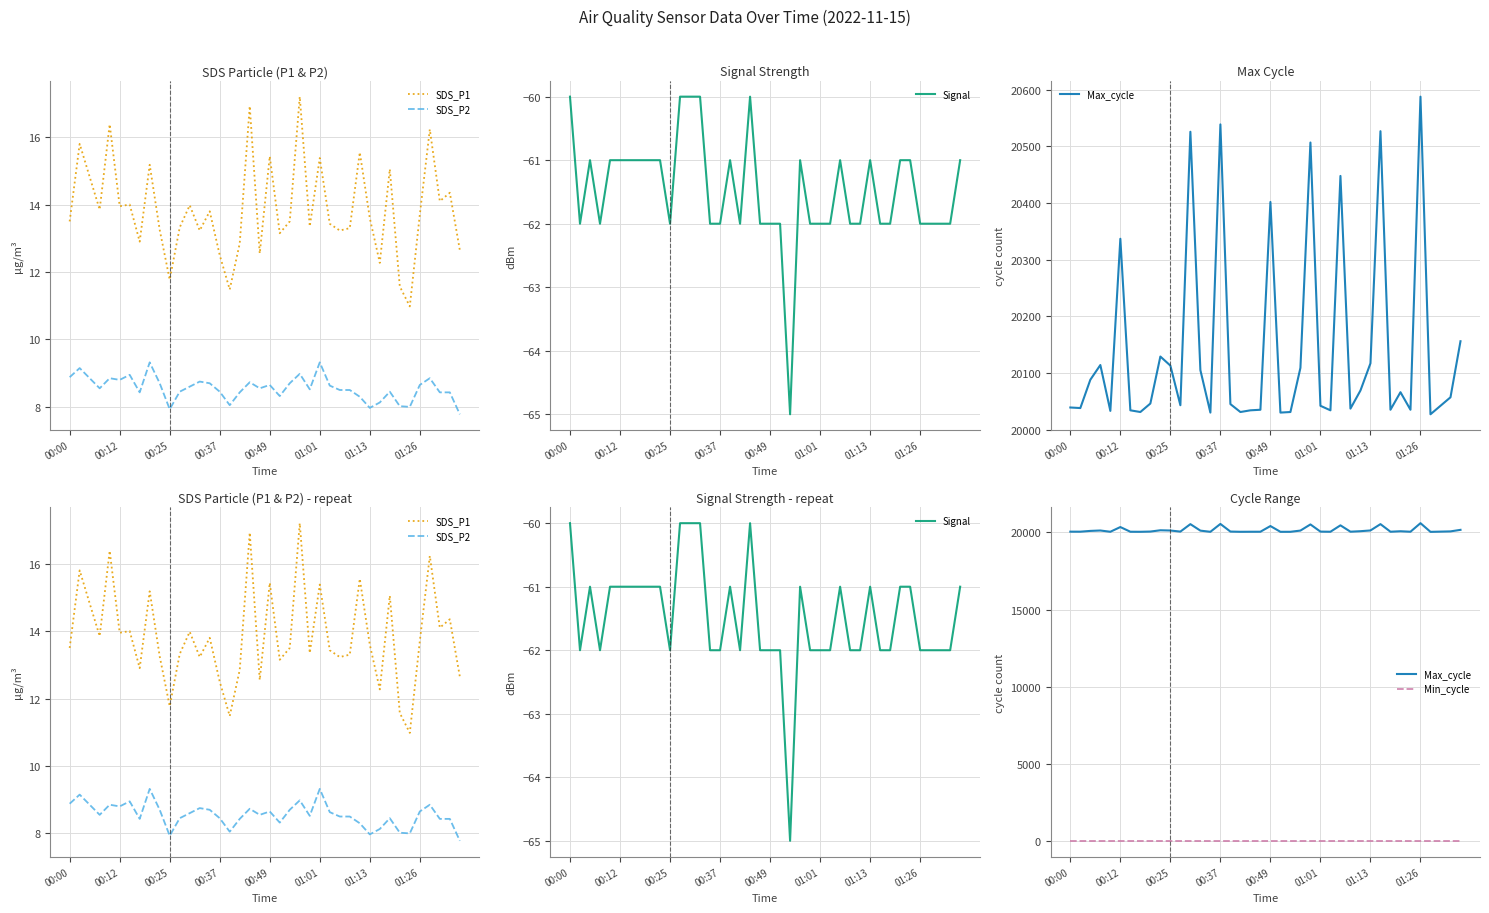

True or false: Min_cycle and SDS_P2 intersect in this chart.

False